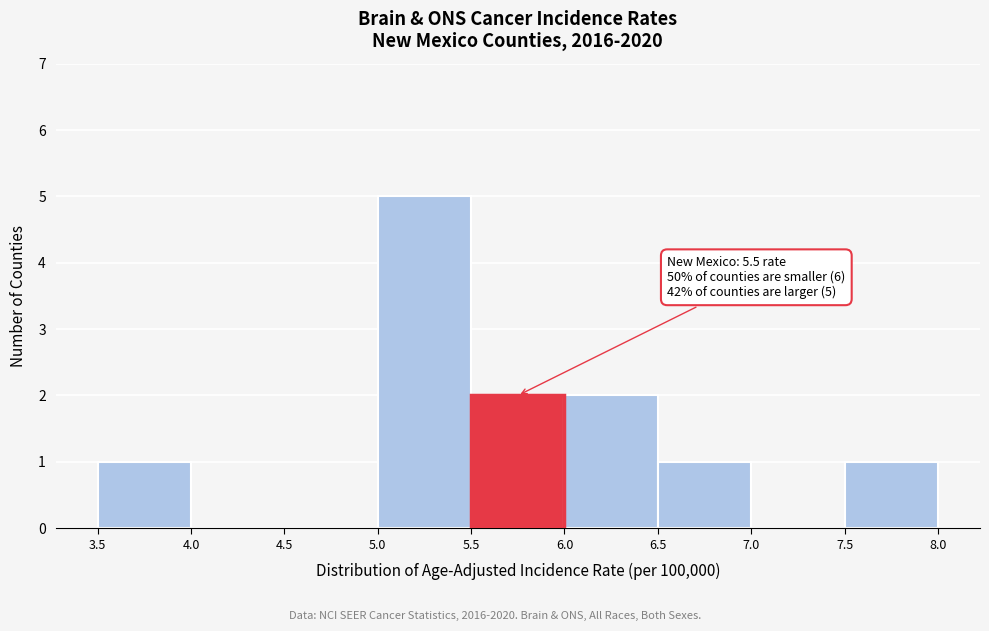

Over which range of the x-axis is the bar tallest?

5.0 to 5.5